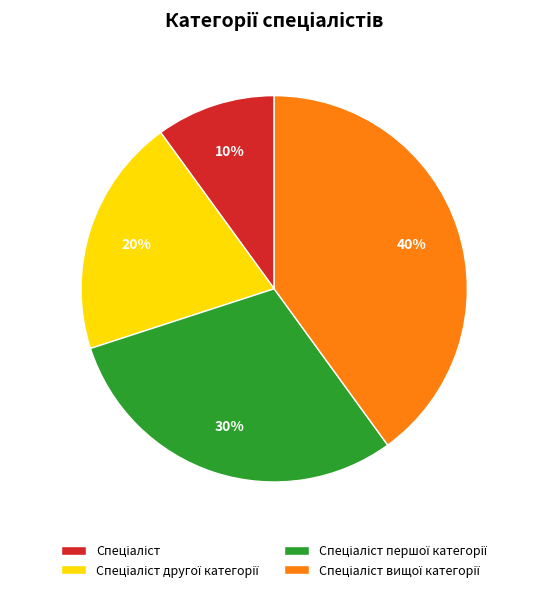

Is there any slice that represents more than half of the pie?

No